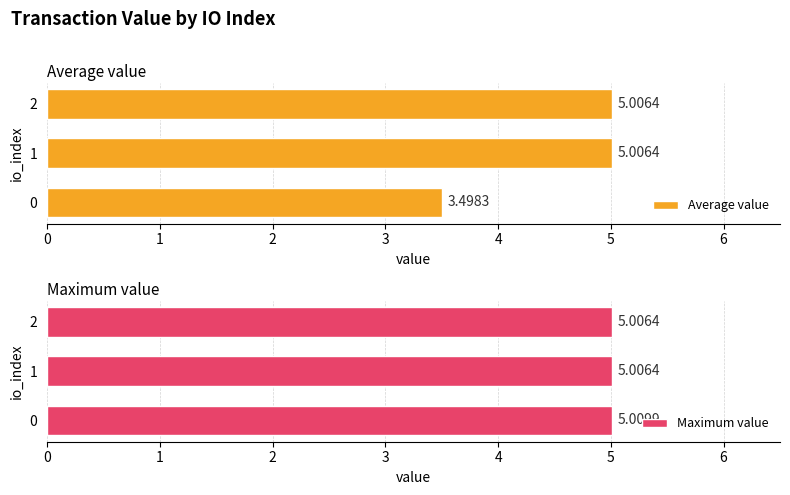

Rank the series at 2 from highest to lowest value.

Average value, Maximum value